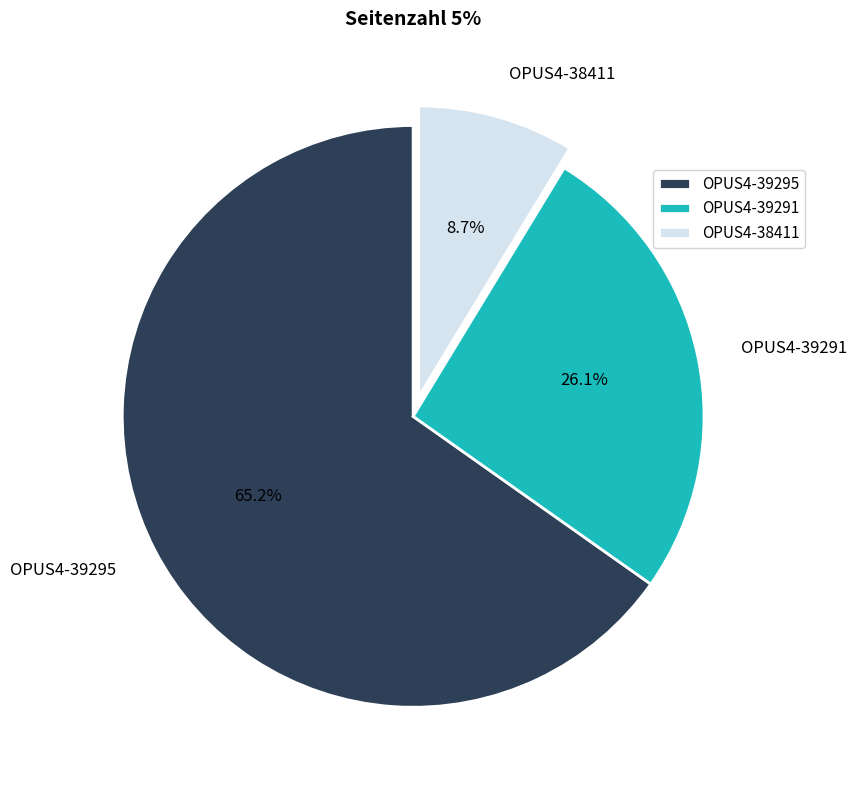

To the nearest percent, what percentage of the pie is OPUS4-39295?

65%